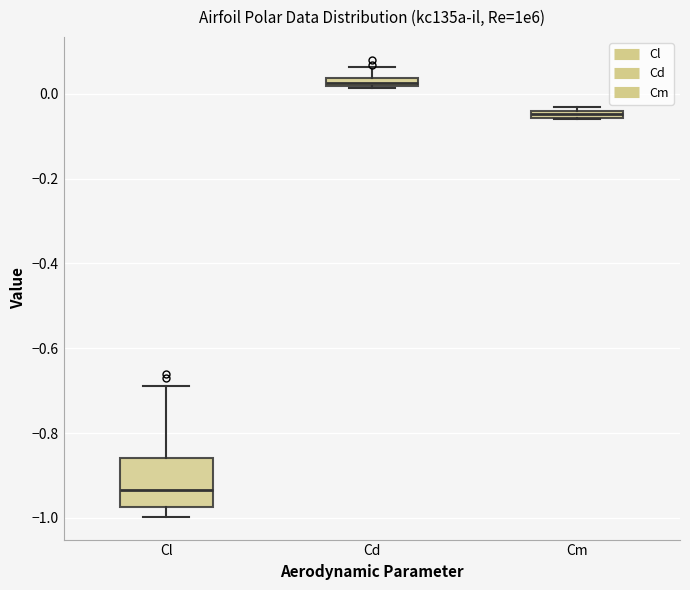

Where does the lower whisker of the box for Cl end on the y-axis? The values are not printed on the chart, so give them approximately, as read against the axis.

-1.00